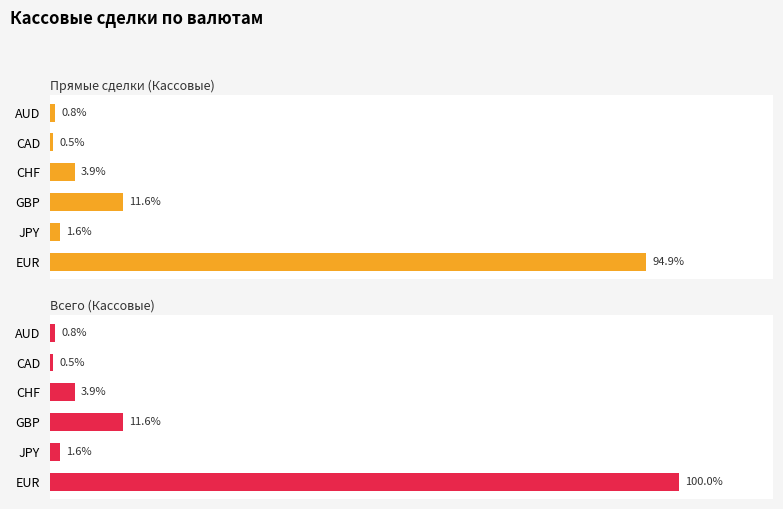

Does the chart contain stacked bars?

No